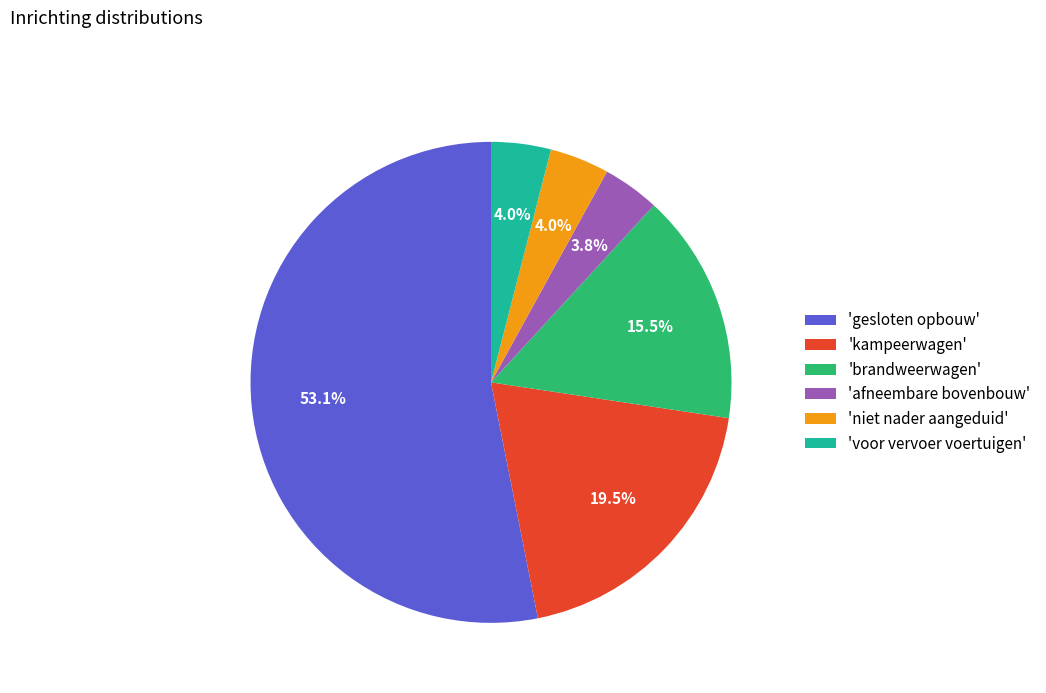

Which has a higher value, 'voor vervoer voertuigen' or 'gesloten opbouw'?

'gesloten opbouw'